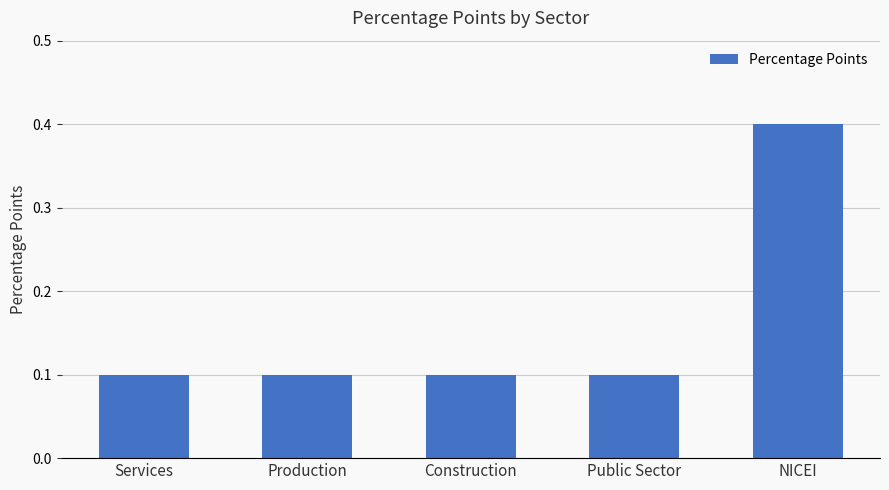

What is the greatest value displayed?

0.4